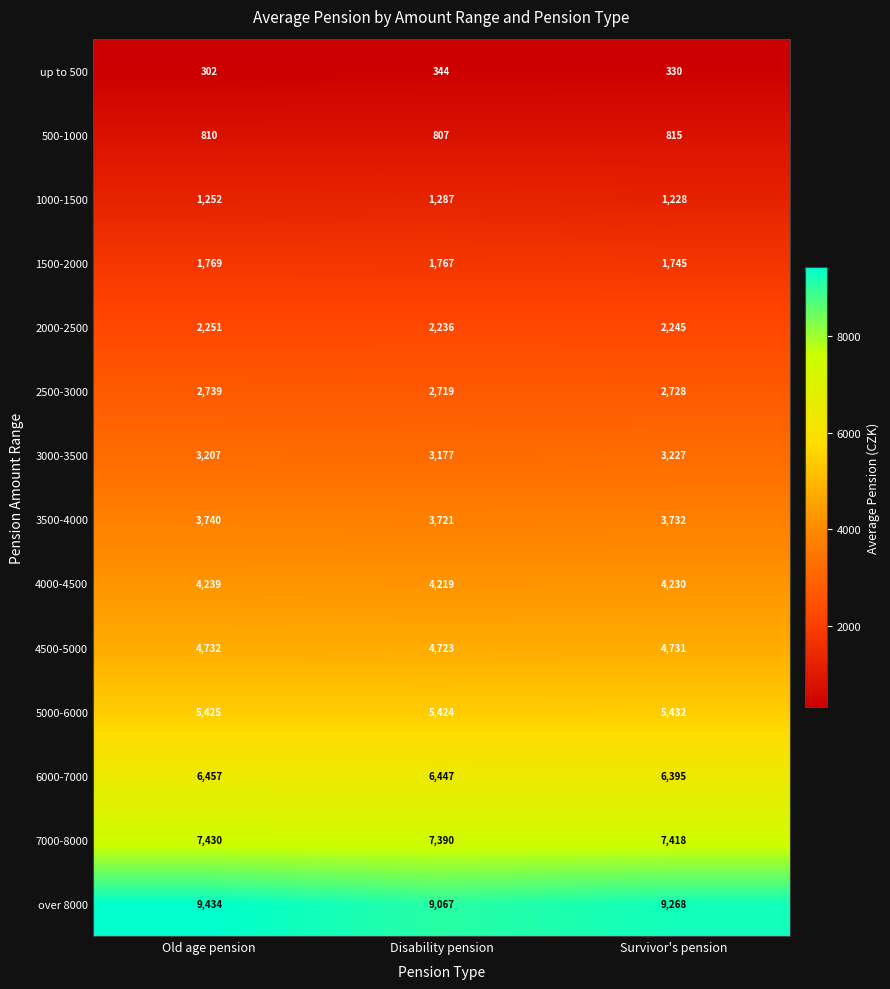

At how many categories does at least one series exceed 824?

3